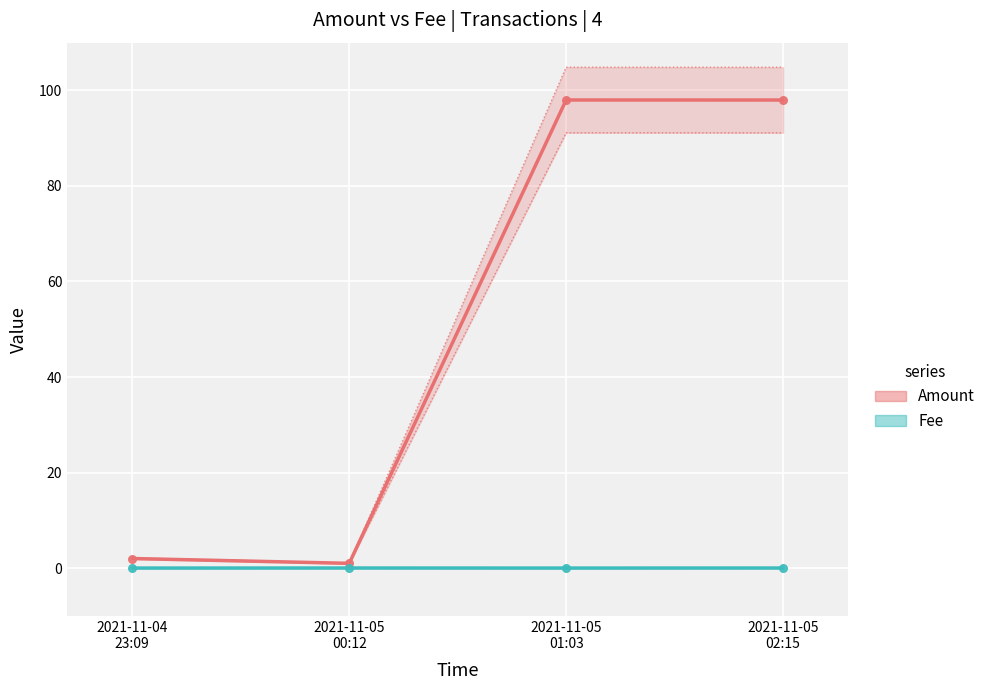

Which series contains the lowest Y value?

Fee